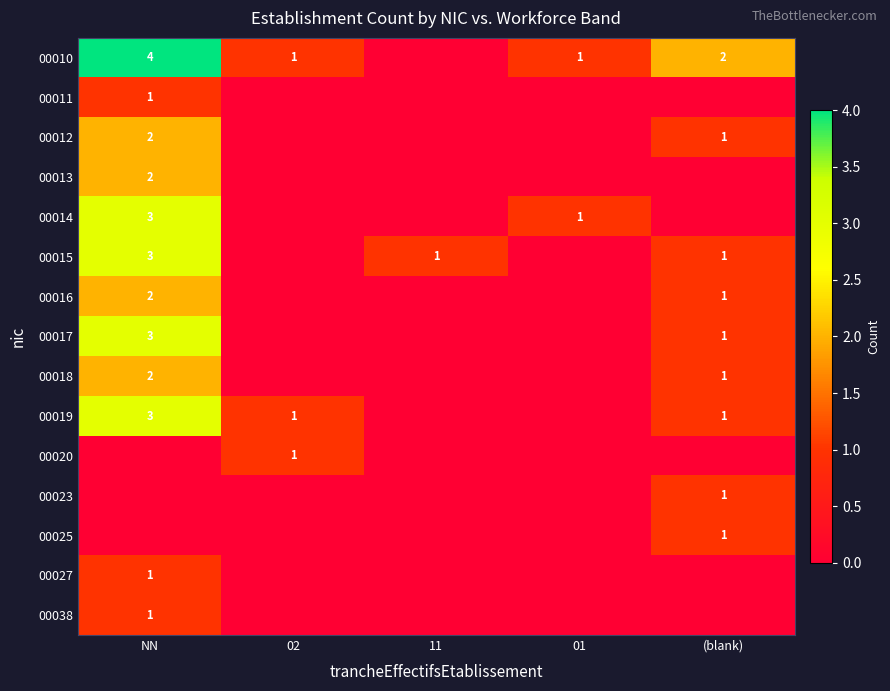

The 00017 series shows 2 at NN. True or false?

False